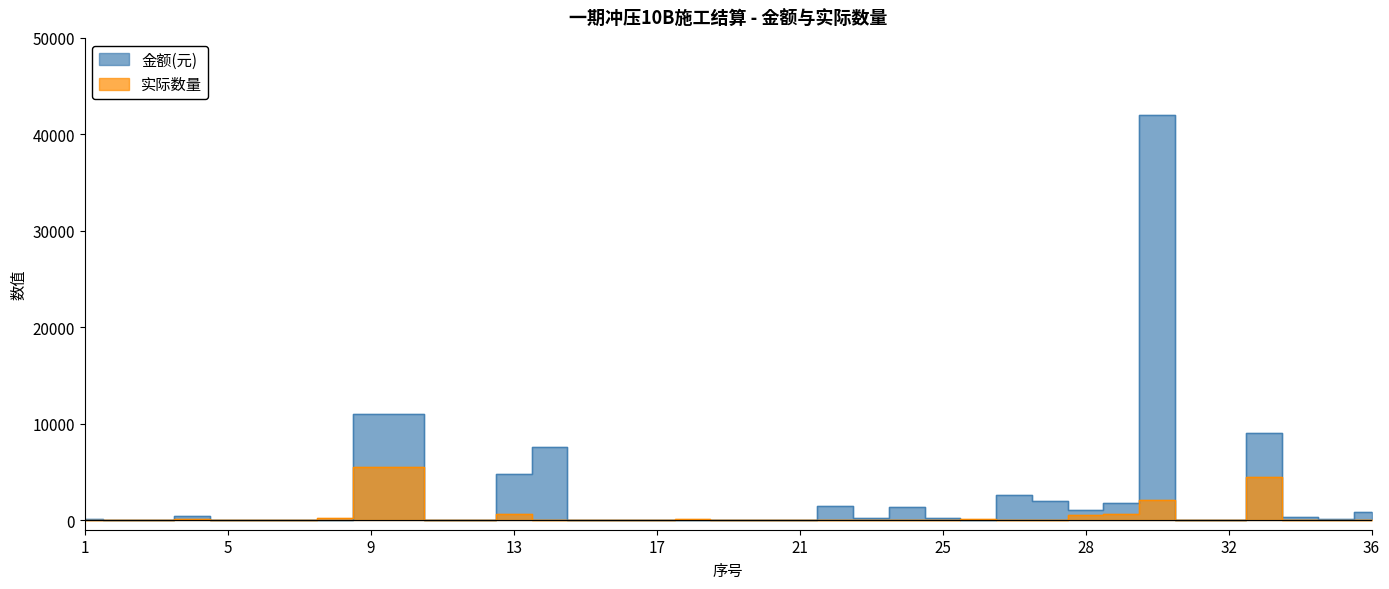

After their last crossing, which series has the higher values: 实际数量 or 金额(元)?

金额(元)